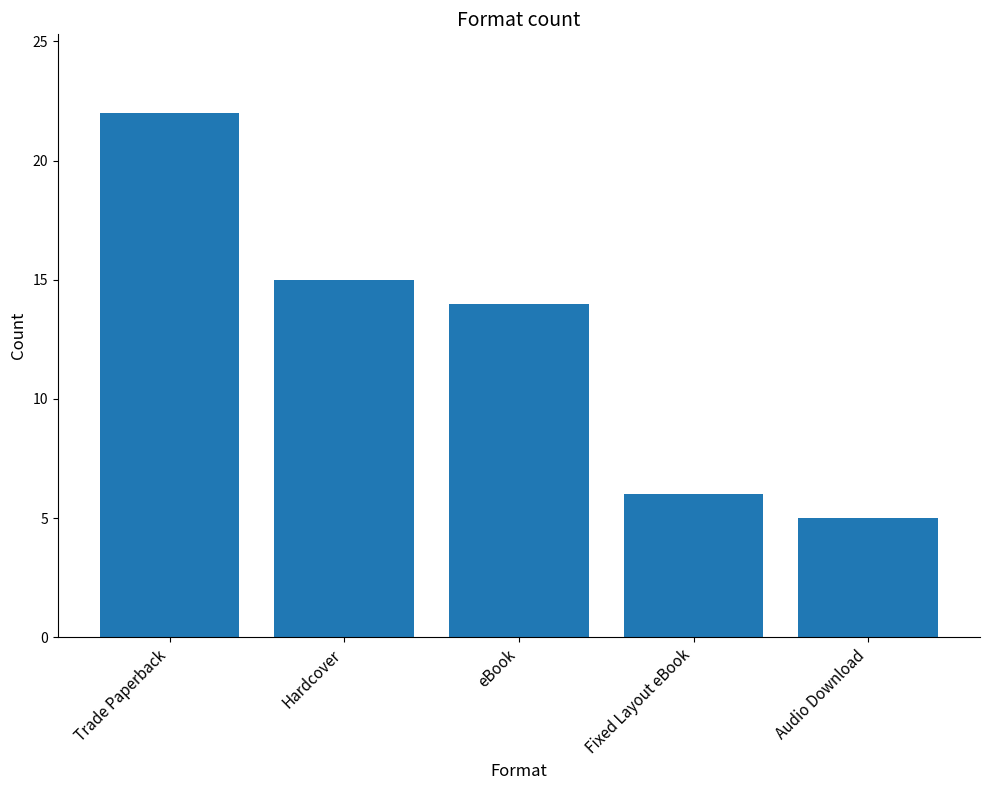

Reading right to left, what are all the values shown in this chart?

Audio Download=5	Fixed Layout eBook=6	eBook=14	Hardcover=15	Trade Paperback=22